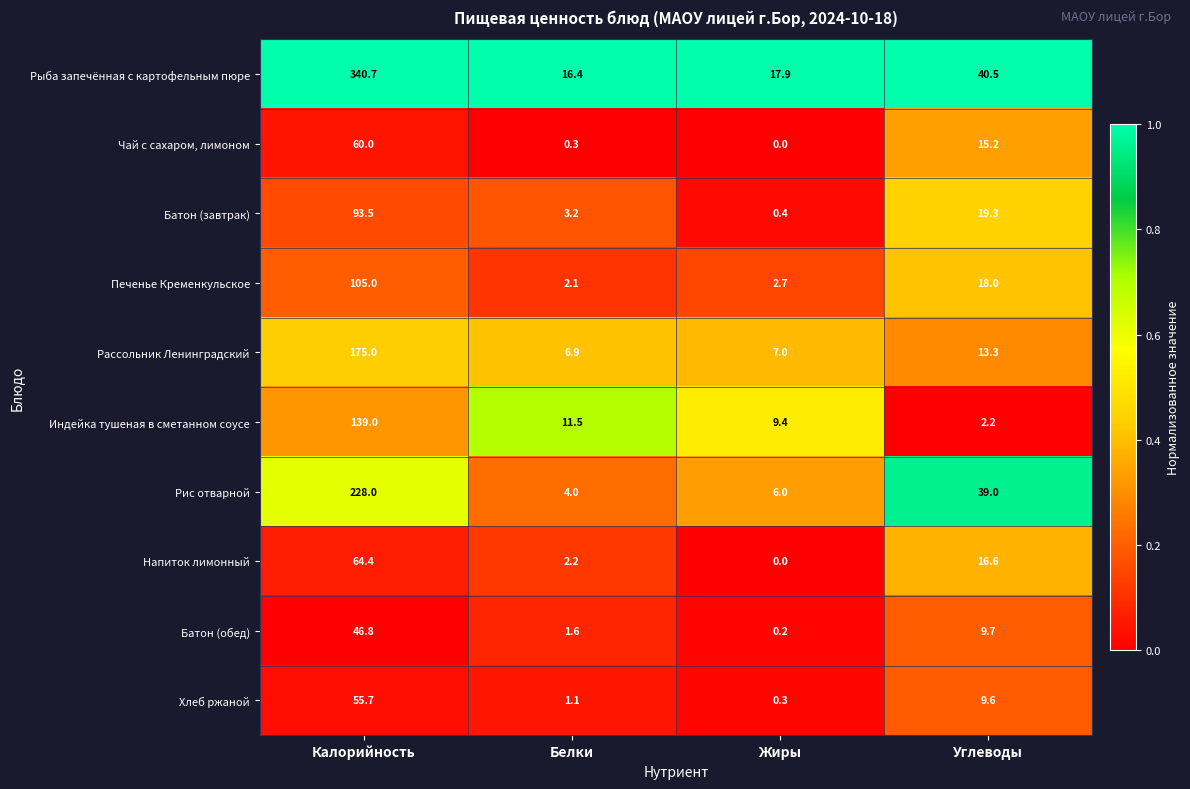

Which series changed the most between Калорийность and Углеводы?

Рыба запечённая с картофельным пюре